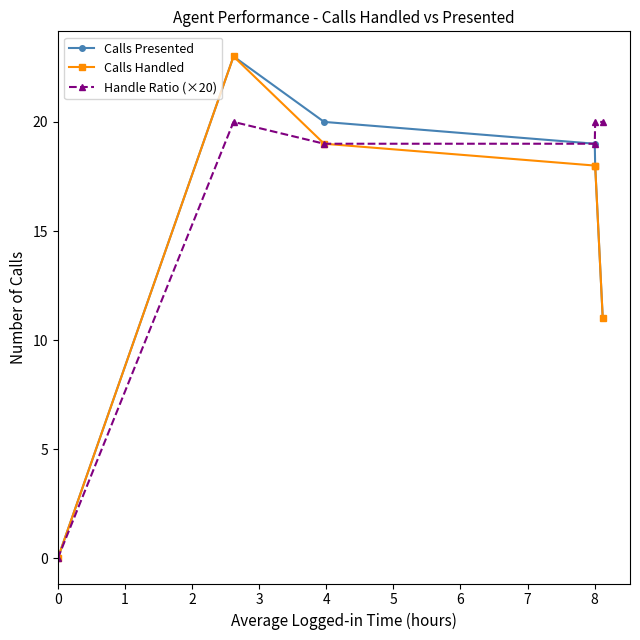

What is the highest value of the Calls Presented series?

23